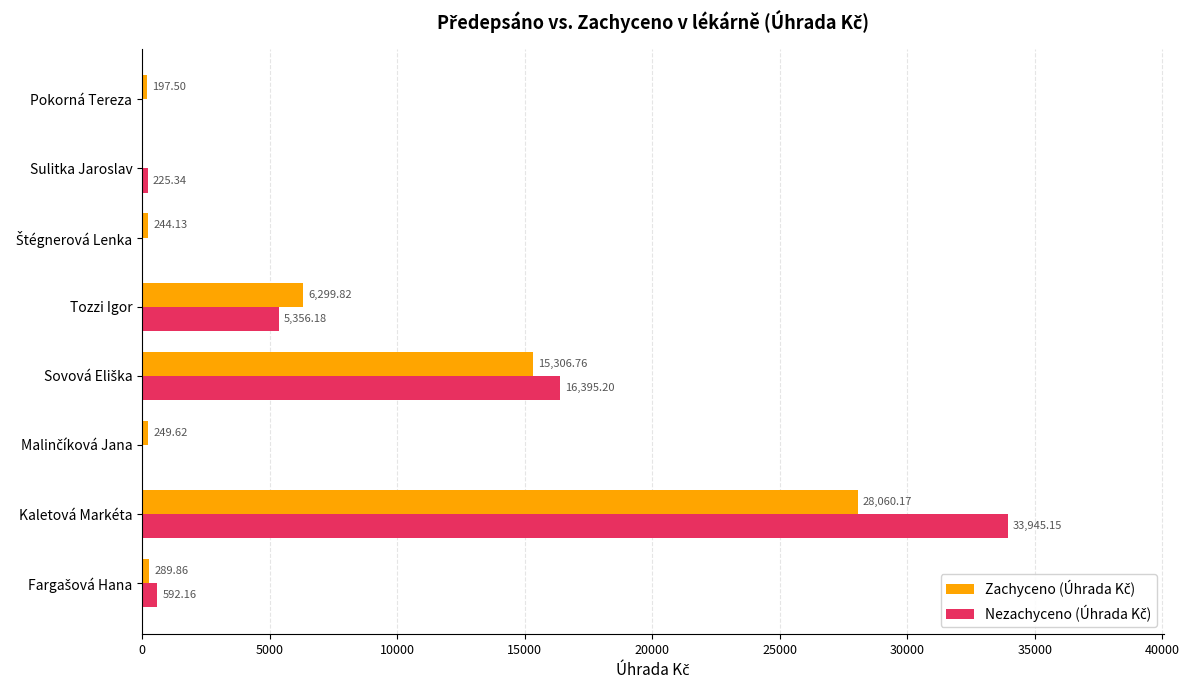

Which label corresponds to the largest value in the chart?

Kaletová Markéta